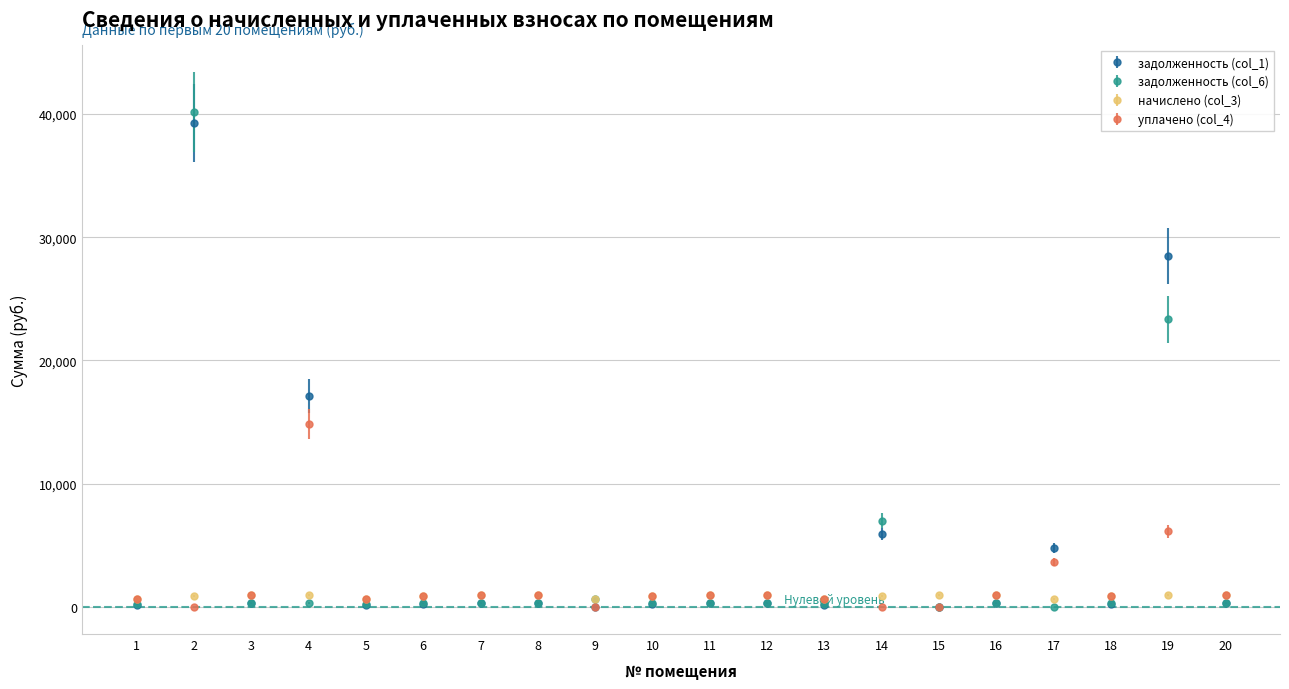

How many intersections are there between уплачено (col_4) and начислено (col_3)?

6